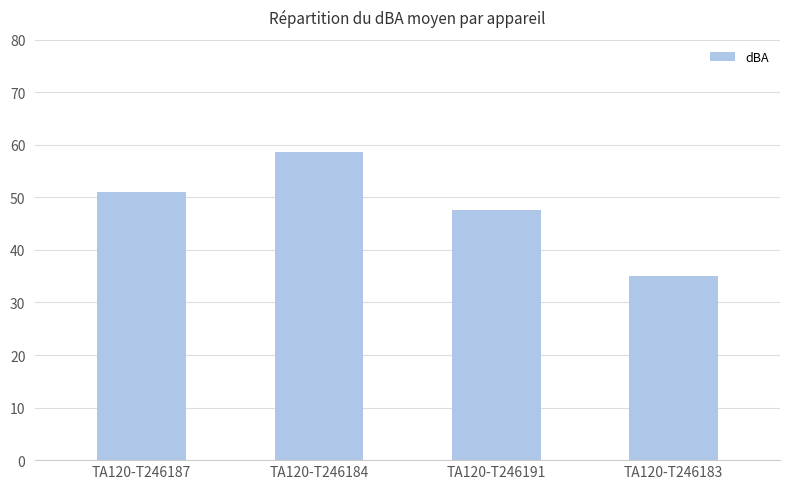

What is the greatest value displayed?

58.7